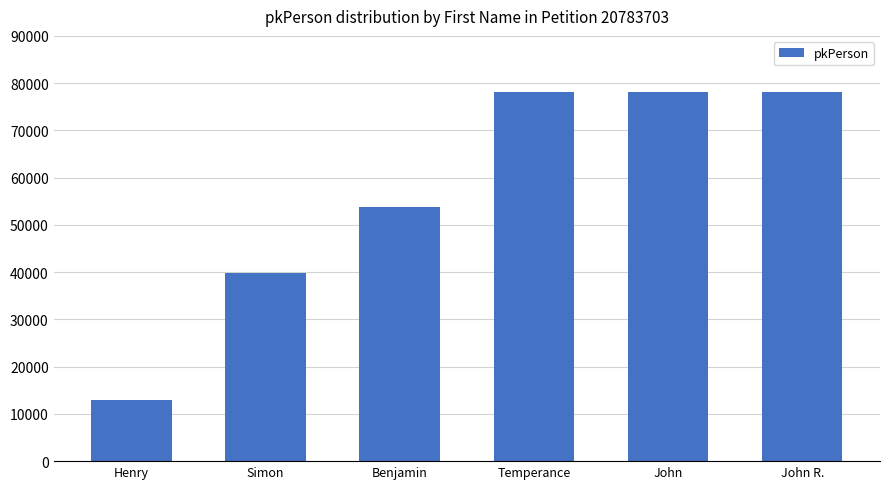

True or false: the data shows 78149 at Temperance.

True